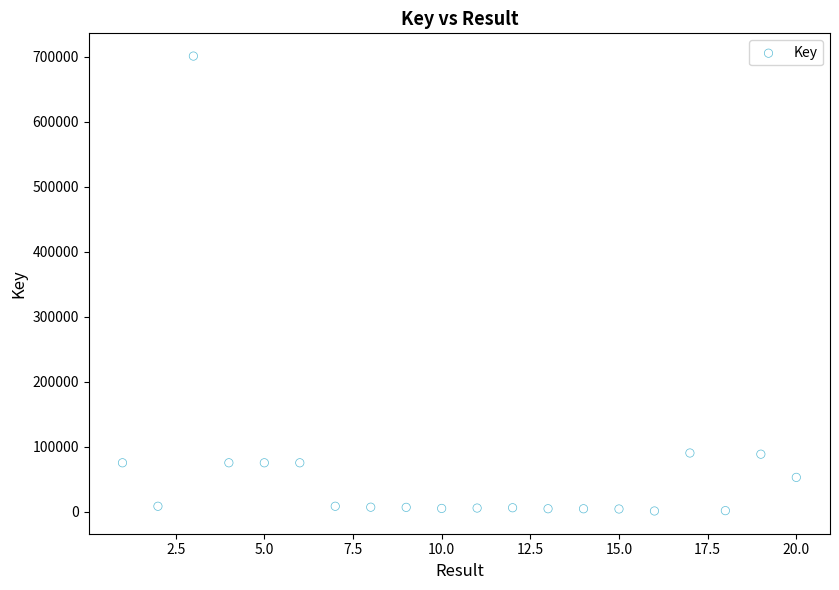

What is the range of Y values (max minus min)?

699144